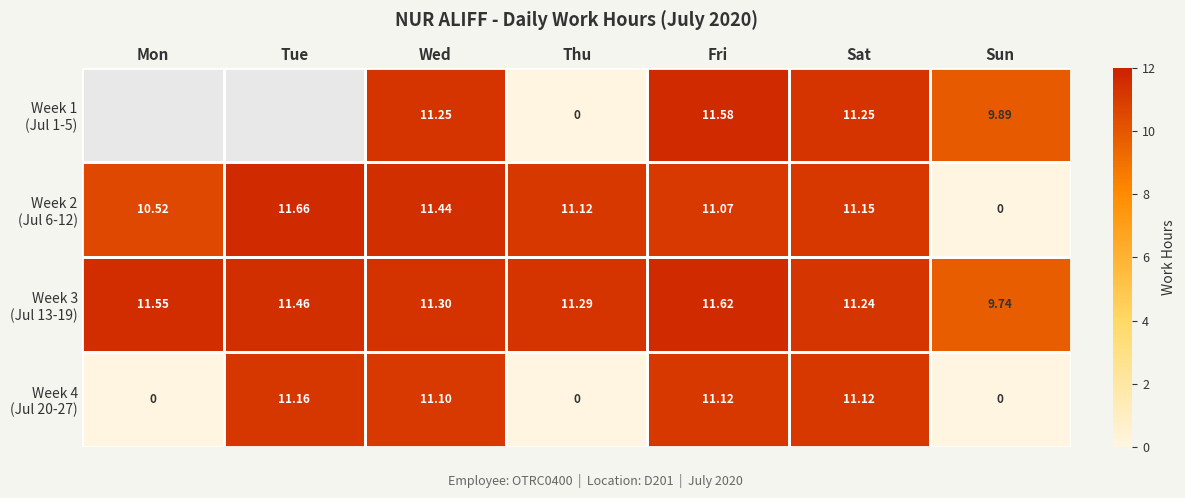

List the series in order of their overall mean, lowest first.

Week 4 (Jul 20-27), Week 1 (Jul 1-5), Week 2 (Jul 6-12), Week 3 (Jul 13-19)